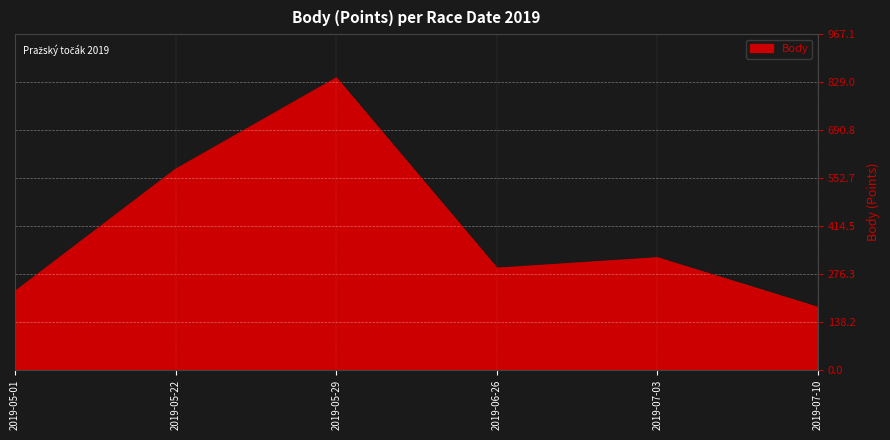

What is the average value?

407